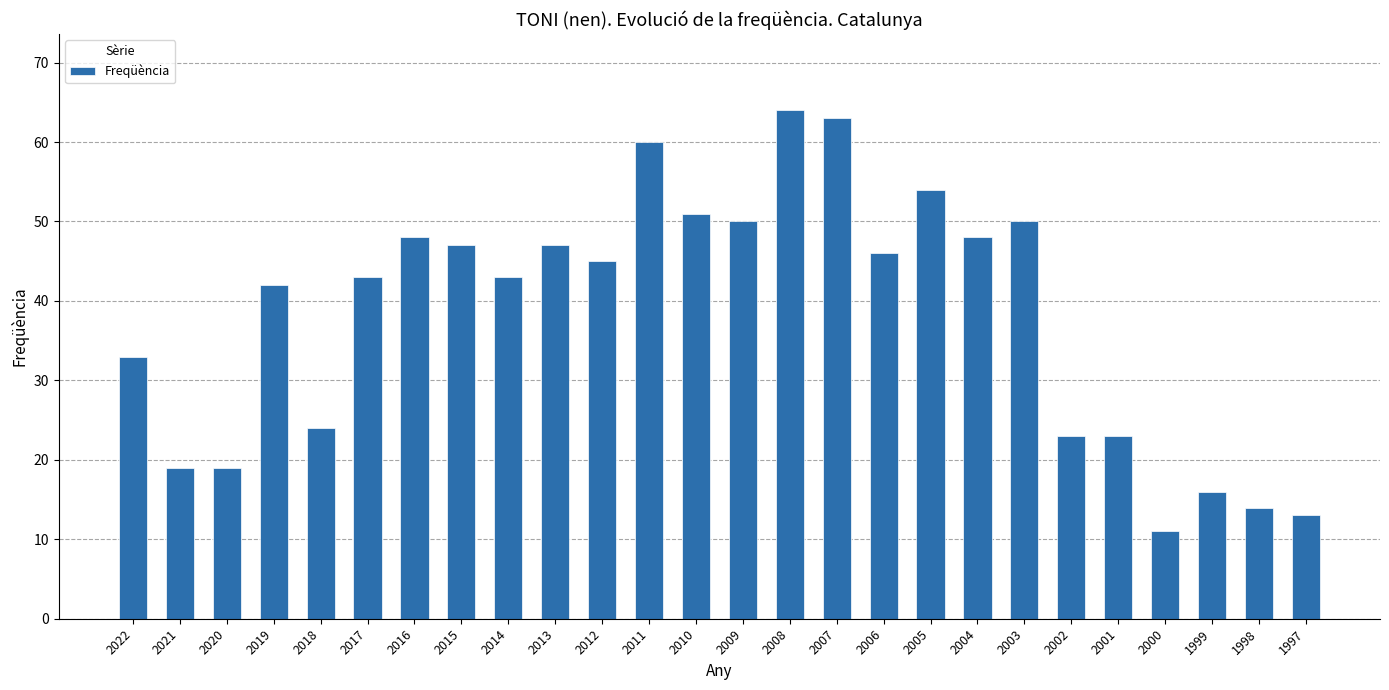

How many series are shown in this chart?

1